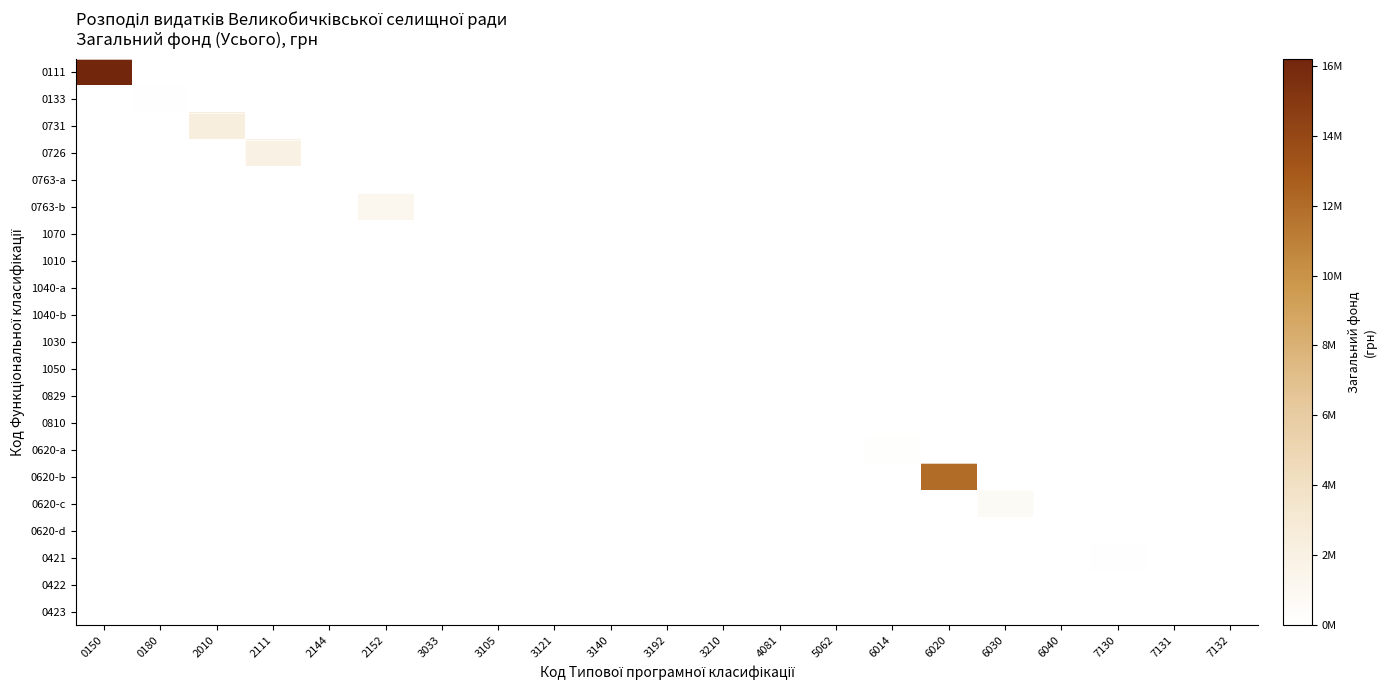

Reading left to right, list all the values displayed in this chart.

0111: 0150=16209000	0180=0	2010=0	2111=0	2144=0	2152=0	3033=0	3105=0	3121=0	3140=0	3192=0	3210=0	4081=0	5062=0	6014=0	6020=0	6030=0	6040=0	7130=0	7131=0	7132=0
0133: 0150=0	0180=100000	2010=0	2111=0	2144=0	2152=0	3033=0	3105=0	3121=0	3140=0	3192=0	3210=0	4081=0	5062=0	6014=0	6020=0	6030=0	6040=0	7130=0	7131=0	7132=0
0731: 0150=0	0180=0	2010=2380000	2111=0	2144=0	2152=0	3033=0	3105=0	3121=0	3140=0	3192=0	3210=0	4081=0	5062=0	6014=0	6020=0	6030=0	6040=0	7130=0	7131=0	7132=0
0726: 0150=0	0180=0	2010=0	2111=1949000	2144=0	2152=0	3033=0	3105=0	3121=0	3140=0	3192=0	3210=0	4081=0	5062=0	6014=0	6020=0	6030=0	6040=0	7130=0	7131=0	7132=0
0763-a: 0150=0	0180=0	2010=0	2111=0	2144=0	2152=0	3033=0	3105=0	3121=0	3140=0	3192=0	3210=0	4081=0	5062=0	6014=0	6020=0	6030=0	6040=0	7130=0	7131=0	7132=0
0763-b: 0150=0	0180=0	2010=0	2111=0	2144=0	2152=1170000	3033=0	3105=0	3121=0	3140=0	3192=0	3210=0	4081=0	5062=0	6014=0	6020=0	6030=0	6040=0	7130=0	7131=0	7132=0
1070: 0150=0	0180=0	2010=0	2111=0	2144=0	2152=0	3033=0	3105=0	3121=0	3140=0	3192=0	3210=0	4081=0	5062=0	6014=0	6020=0	6030=0	6040=0	7130=0	7131=0	7132=0
1010: 0150=0	0180=0	2010=0	2111=0	2144=0	2152=0	3033=0	3105=0	3121=0	3140=0	3192=0	3210=0	4081=0	5062=0	6014=0	6020=0	6030=0	6040=0	7130=0	7131=0	7132=0
1040-a: 0150=0	0180=0	2010=0	2111=0	2144=0	2152=0	3033=0	3105=0	3121=0	3140=0	3192=0	3210=0	4081=0	5062=0	6014=0	6020=0	6030=0	6040=0	7130=0	7131=0	7132=0
1040-b: 0150=0	0180=0	2010=0	2111=0	2144=0	2152=0	3033=0	3105=0	3121=0	3140=0	3192=0	3210=0	4081=0	5062=0	6014=0	6020=0	6030=0	6040=0	7130=0	7131=0	7132=0
1030: 0150=0	0180=0	2010=0	2111=0	2144=0	2152=0	3033=0	3105=0	3121=0	3140=0	3192=0	3210=0	4081=0	5062=0	6014=0	6020=0	6030=0	6040=0	7130=0	7131=0	7132=0
1050: 0150=0	0180=0	2010=0	2111=0	2144=0	2152=0	3033=0	3105=0	3121=0	3140=0	3192=0	3210=0	4081=0	5062=0	6014=0	6020=0	6030=0	6040=0	7130=0	7131=0	7132=0
0829: 0150=0	0180=0	2010=0	2111=0	2144=0	2152=0	3033=0	3105=0	3121=0	3140=0	3192=0	3210=0	4081=0	5062=0	6014=0	6020=0	6030=0	6040=0	7130=0	7131=0	7132=0
0810: 0150=0	0180=0	2010=0	2111=0	2144=0	2152=0	3033=0	3105=0	3121=0	3140=0	3192=0	3210=0	4081=0	5062=0	6014=0	6020=0	6030=0	6040=0	7130=0	7131=0	7132=0
0620-a: 0150=0	0180=0	2010=0	2111=0	2144=0	2152=0	3033=0	3105=0	3121=0	3140=0	3192=0	3210=0	4081=0	5062=0	6014=150000	6020=0	6030=0	6040=0	7130=0	7131=0	7132=0
0620-b: 0150=0	0180=0	2010=0	2111=0	2144=0	2152=0	3033=0	3105=0	3121=0	3140=0	3192=0	3210=0	4081=0	5062=0	6014=0	6020=12000000	6030=0	6040=0	7130=0	7131=0	7132=0
0620-c: 0150=0	0180=0	2010=0	2111=0	2144=0	2152=0	3033=0	3105=0	3121=0	3140=0	3192=0	3210=0	4081=0	5062=0	6014=0	6020=0	6030=700000	6040=0	7130=0	7131=0	7132=0
0620-d: 0150=0	0180=0	2010=0	2111=0	2144=0	2152=0	3033=0	3105=0	3121=0	3140=0	3192=0	3210=0	4081=0	5062=0	6014=0	6020=0	6030=0	6040=0	7130=0	7131=0	7132=0
0421: 0150=0	0180=0	2010=0	2111=0	2144=0	2152=0	3033=0	3105=0	3121=0	3140=0	3192=0	3210=0	4081=0	5062=0	6014=0	6020=0	6030=0	6040=0	7130=100000	7131=0	7132=0
0422: 0150=0	0180=0	2010=0	2111=0	2144=0	2152=0	3033=0	3105=0	3121=0	3140=0	3192=0	3210=0	4081=0	5062=0	6014=0	6020=0	6030=0	6040=0	7130=0	7131=0	7132=0
0423: 0150=0	0180=0	2010=0	2111=0	2144=0	2152=0	3033=0	3105=0	3121=0	3140=0	3192=0	3210=0	4081=0	5062=0	6014=0	6020=0	6030=0	6040=0	7130=0	7131=0	7132=0